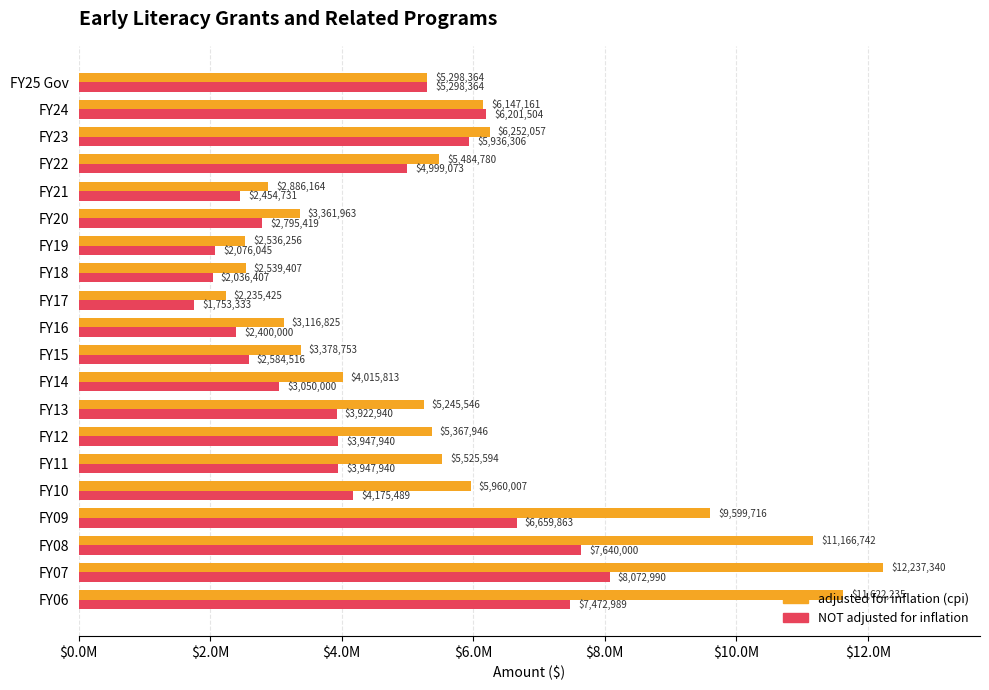

What is the minimum value for adjusted for inflation (cpi)?

2235425